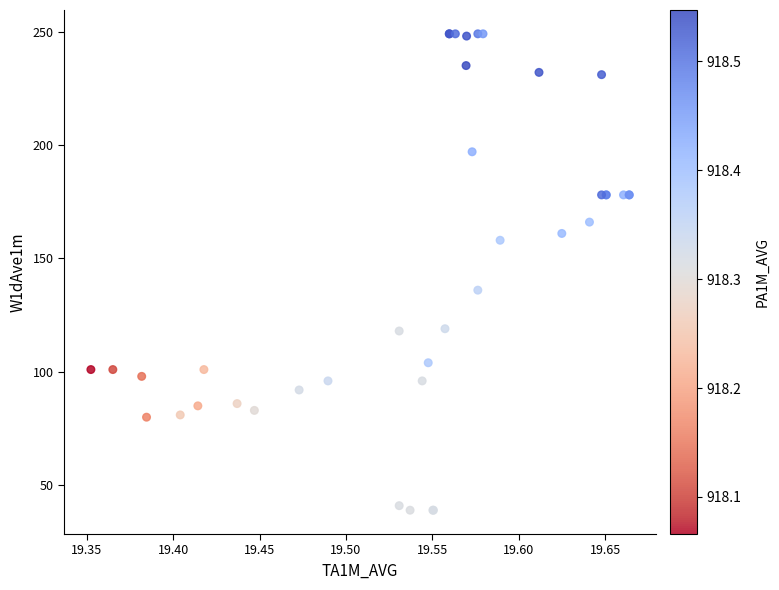

What Y value in the scatter plot is closest to 144?

136